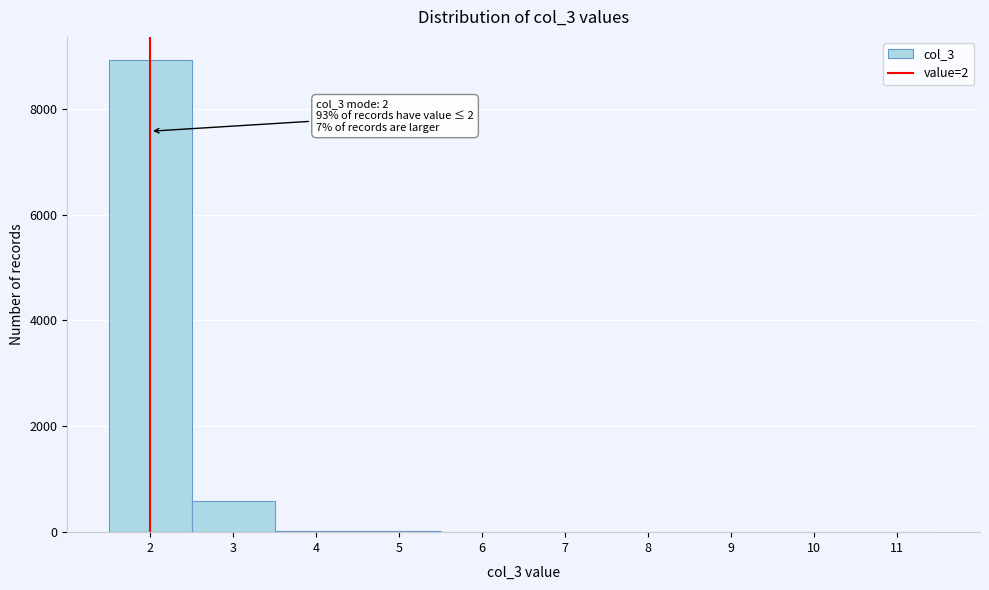

Which range on the x-axis has the tallest bar?

1.5 to 2.5